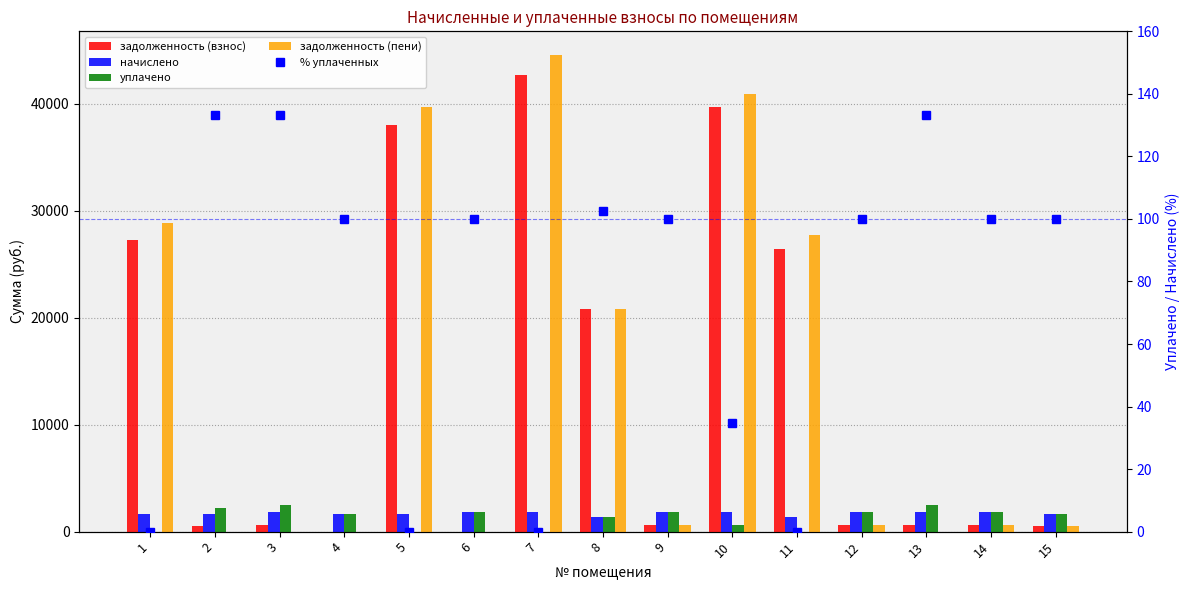

At how many categories does at least one series exceed 20809?

6